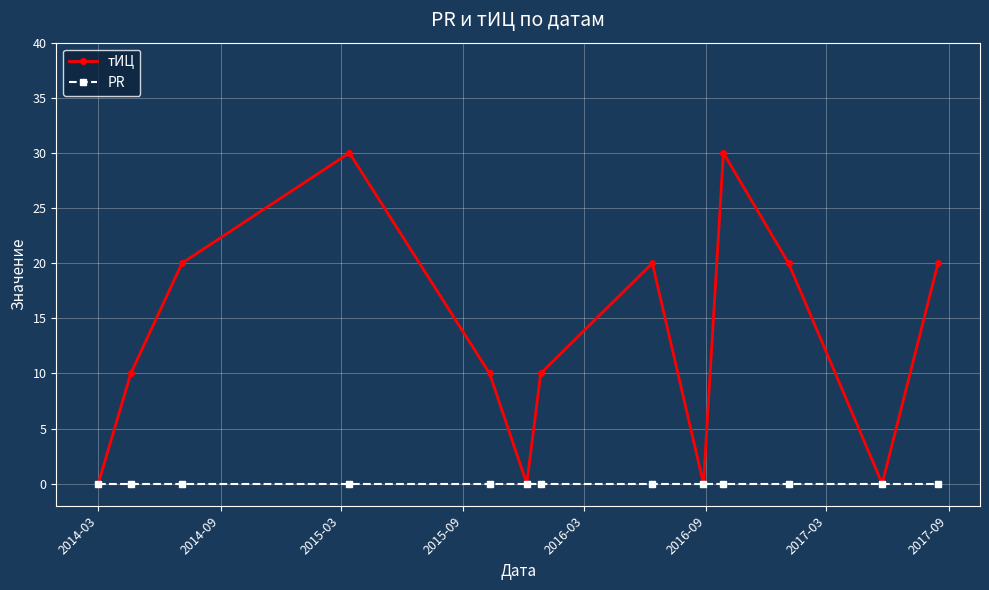

What is the value of the тИЦ point at the 7th from the left?

10